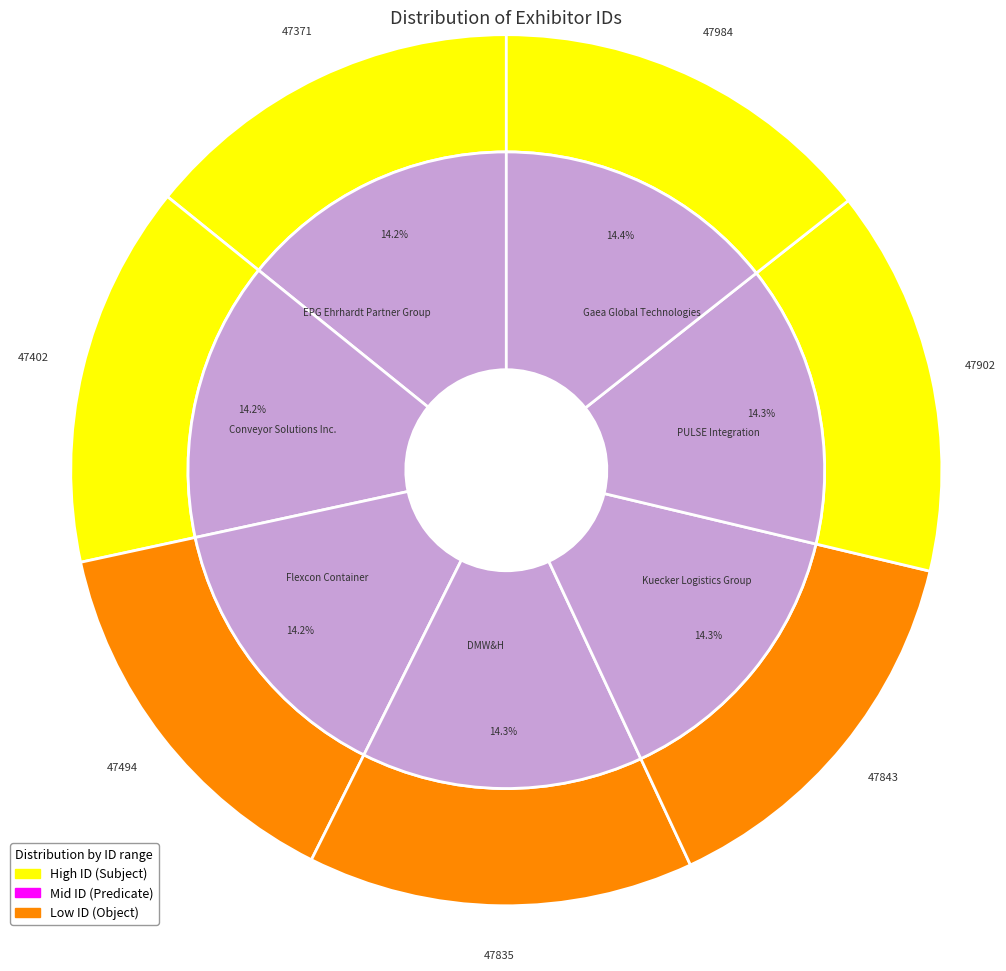

Does any single category account for the majority?

No